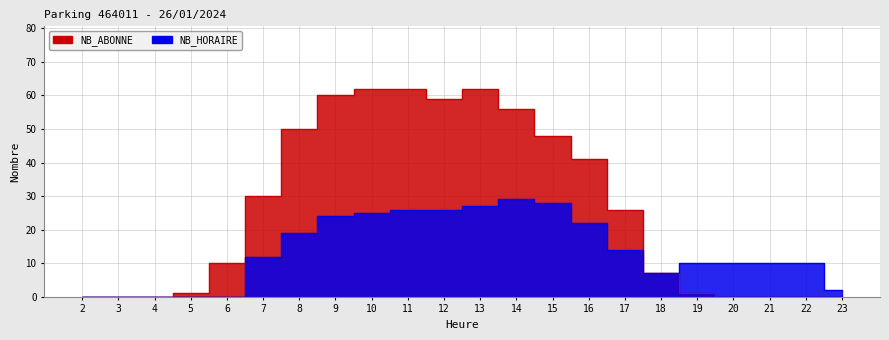

What is the total value across all series at 7?

42